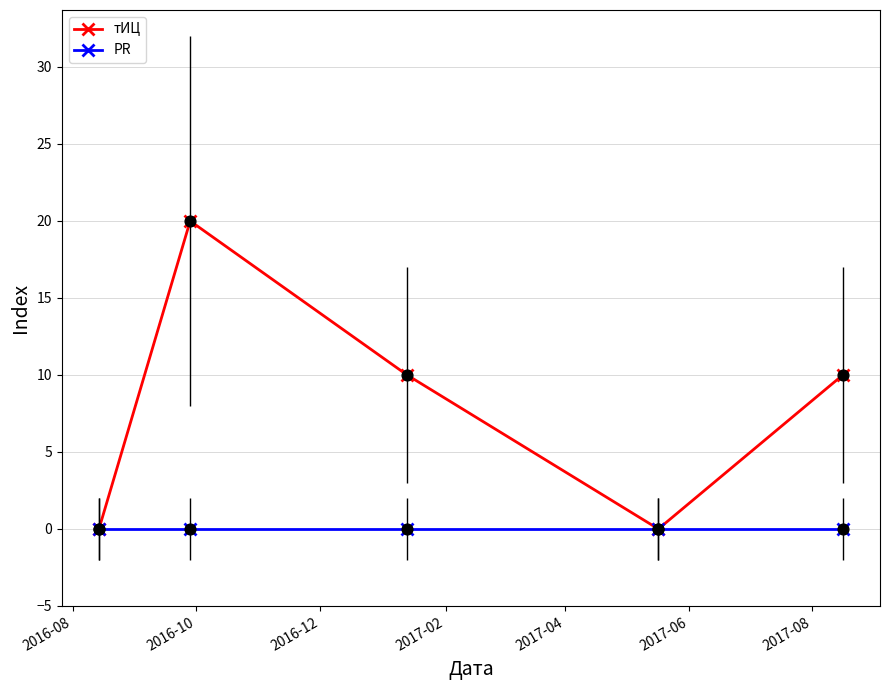

Which series has the largest total across all categories?

тИЦ